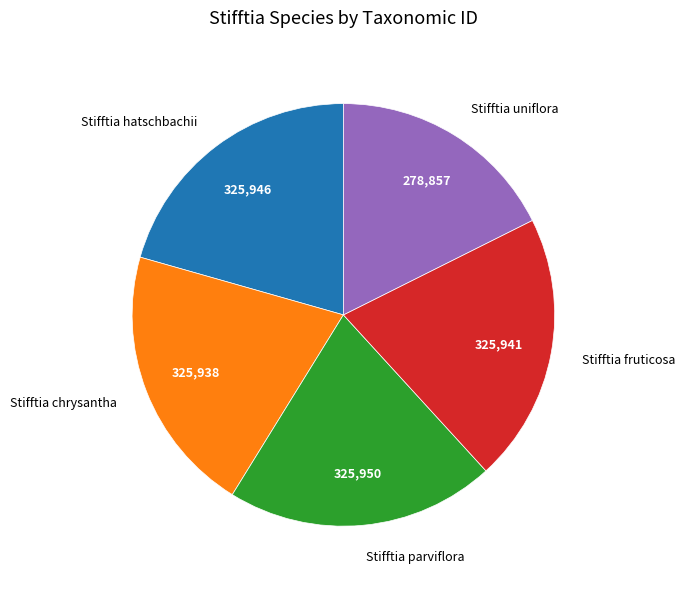

Does any single category account for the majority?

No